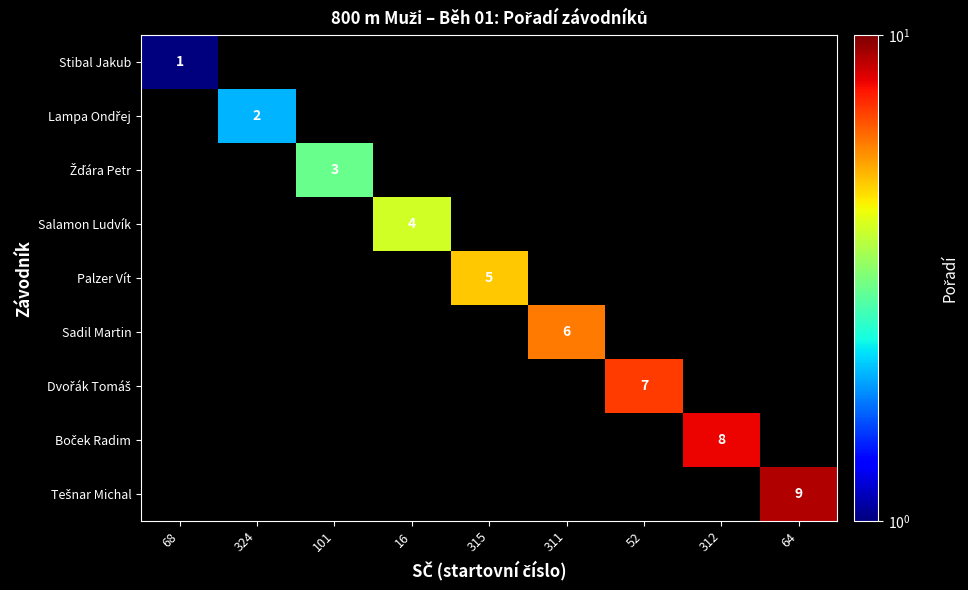

Which category has the lowest value in the Stibal Jakub series?

68